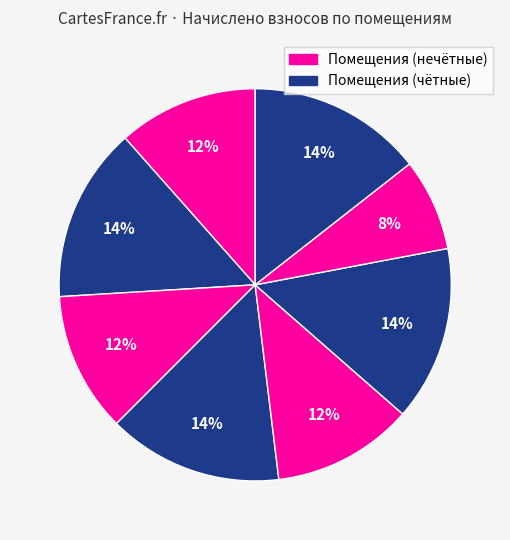

How many slices are in this pie chart?

8